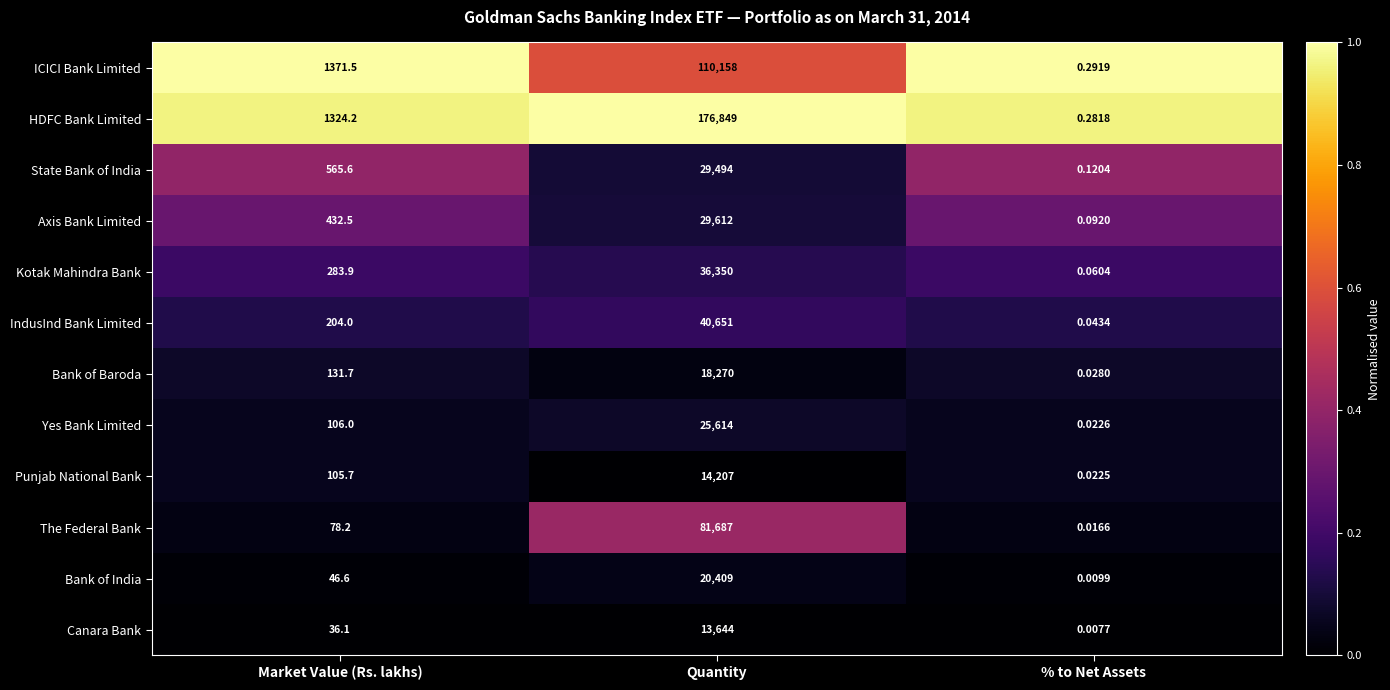

What is the total value across all series at Quantity?

596945.0